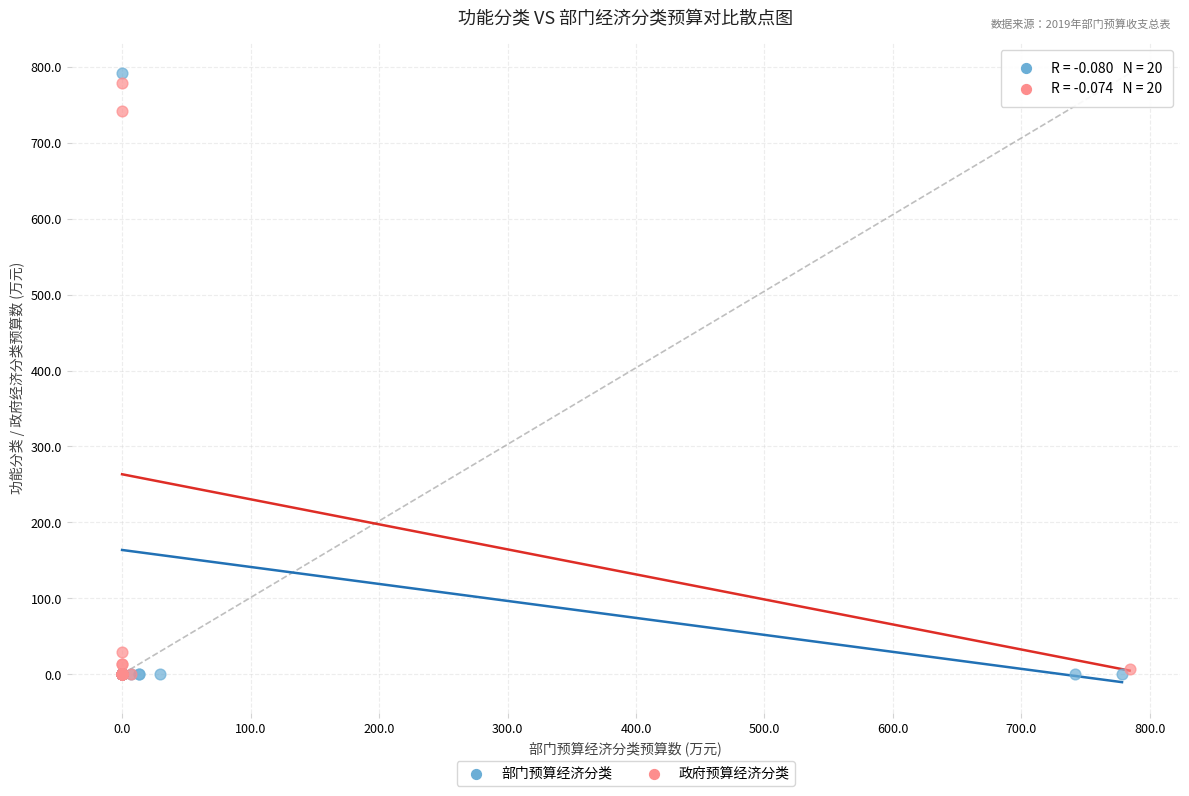

What are all the series names shown in the legend?

部门预算经济分类, 政府预算经济分类